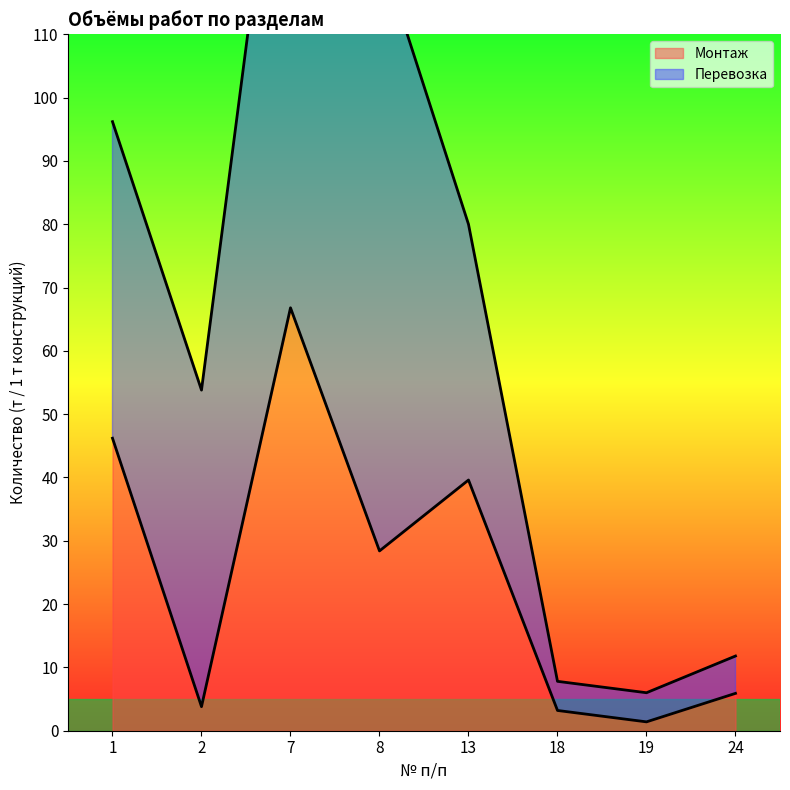

Which has a higher value, 2 or 24?

24